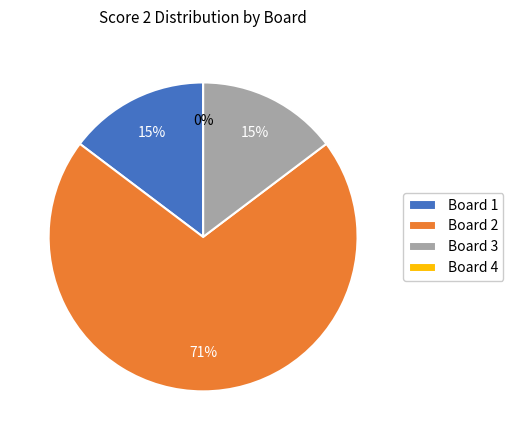

What percentage is the Board 1 slice, to the nearest percent?

15%